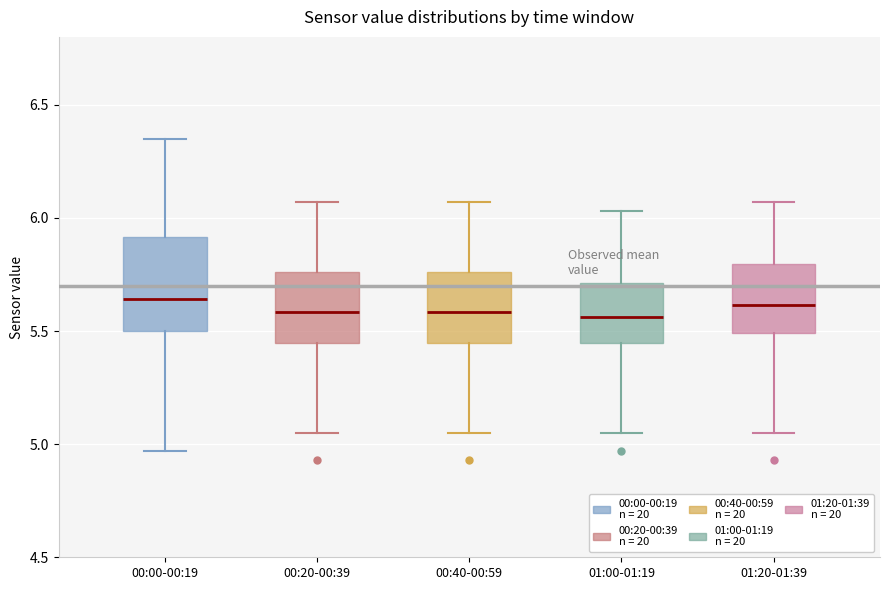

Where does the lower whisker of the box for 00:40-00:59 end on the y-axis? The values are not printed on the chart, so give them approximately, as read against the axis.

5.05